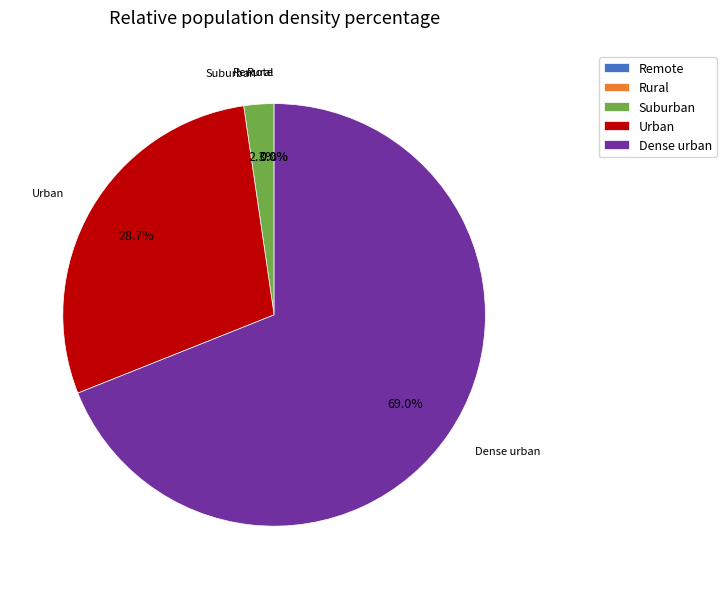

How much of the chart is everything except Dense urban?

31.0%